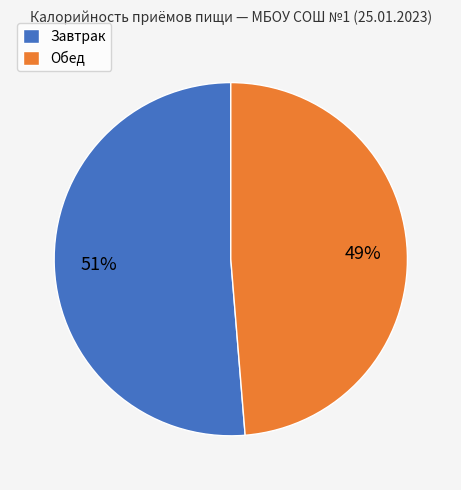

Which has a higher value, Завтрак or Обед?

Завтрак